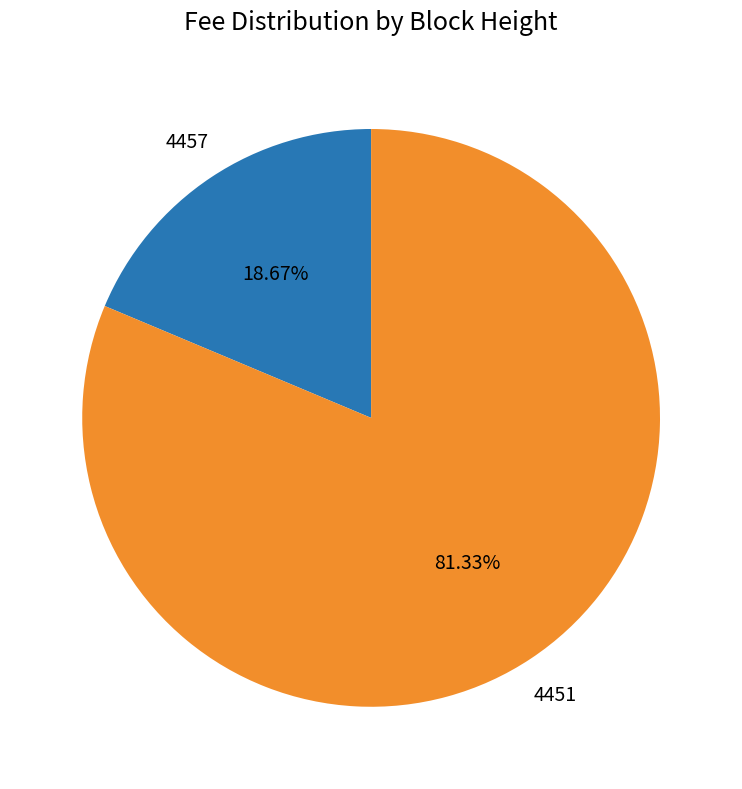

Is there any slice that represents more than half of the pie?

Yes